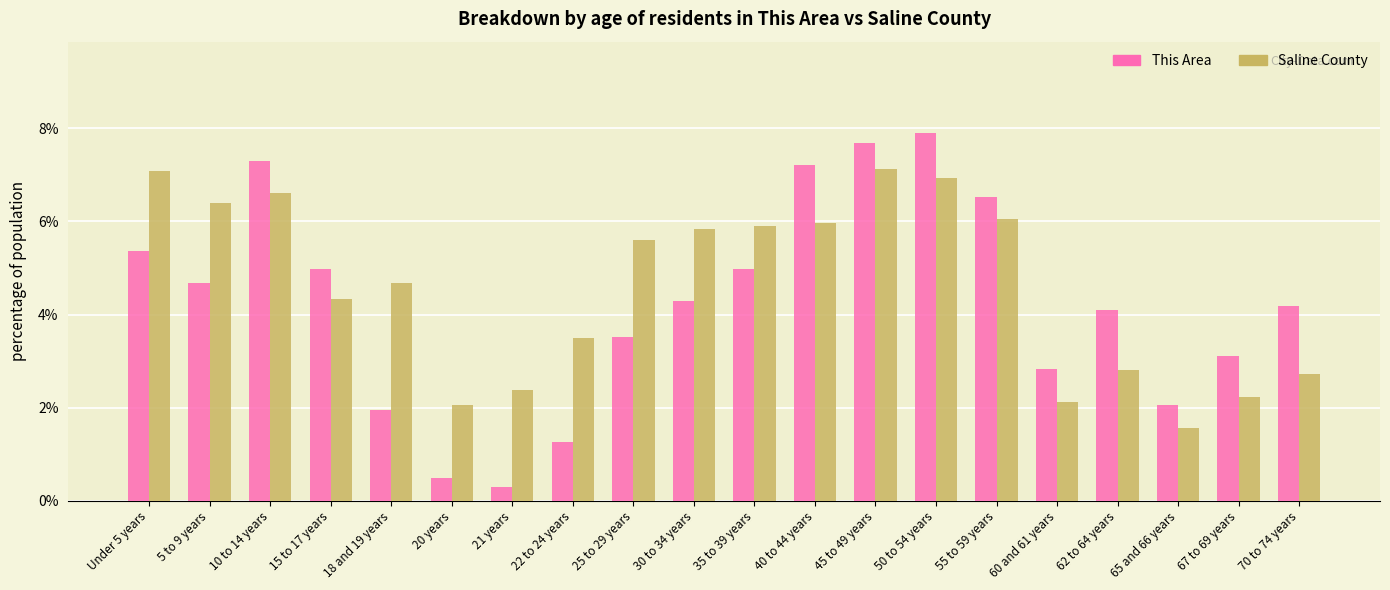

List the series in order of their overall mean, highest first.

Saline County, This Area